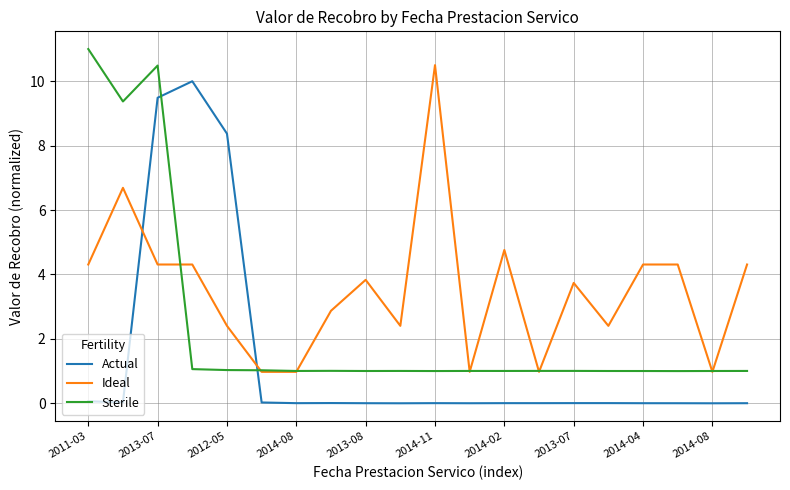

True or false: Actual and Sterile intersect in this chart.

True